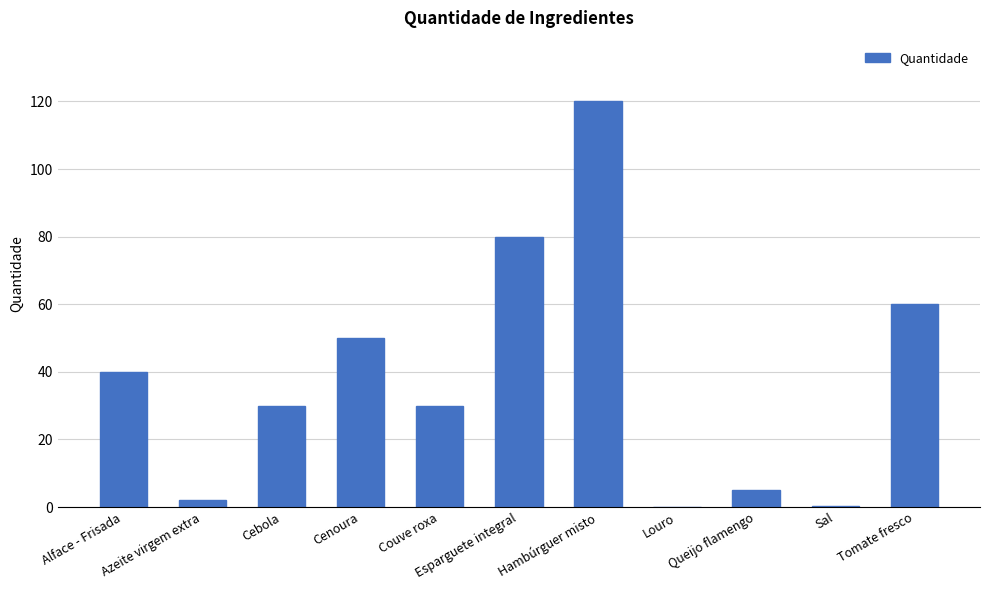

What is the greatest value displayed?

120.0